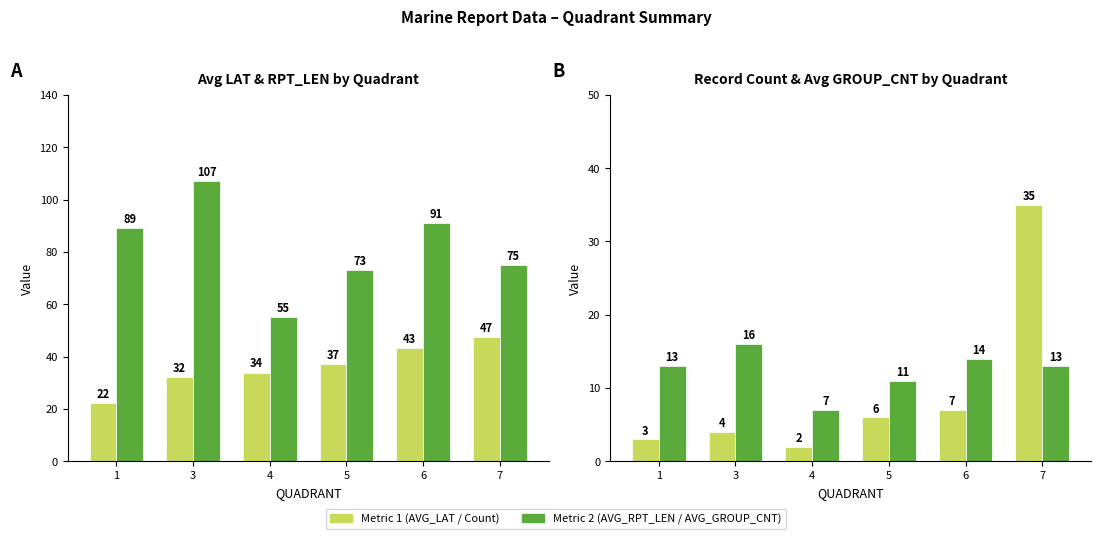

At which label does Record Count first exceed 6?

6